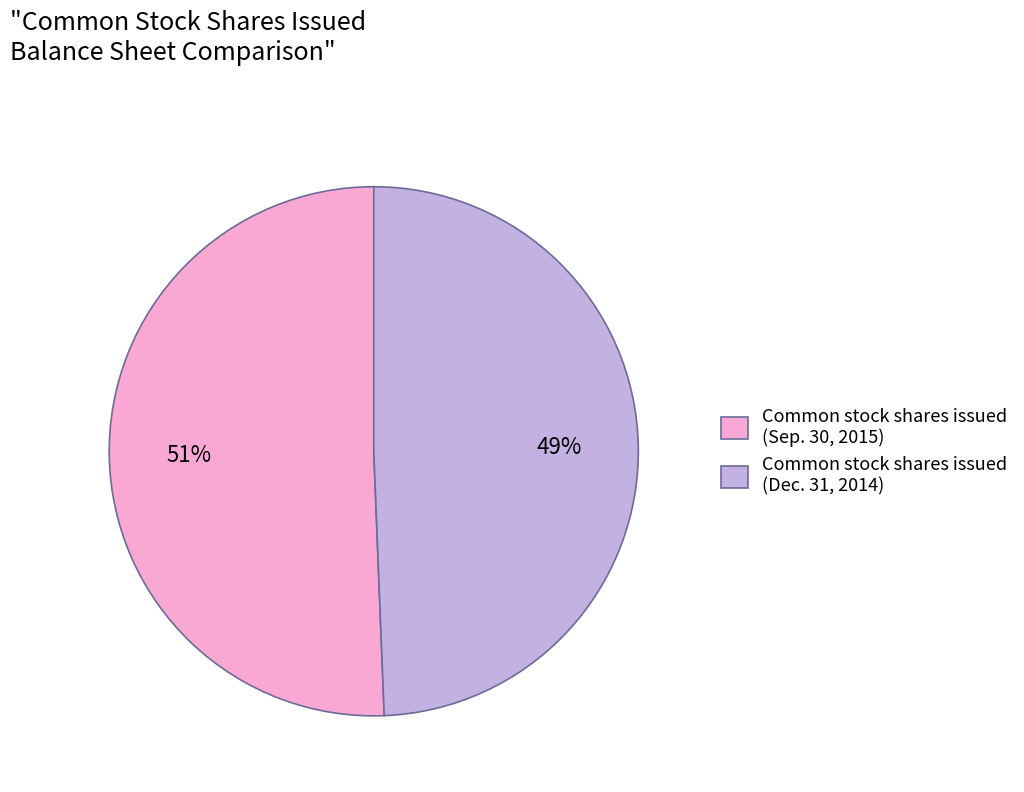

To the nearest percent, what is the combined percentage of Common stock shares issued (Dec. 31, 2014) and Common stock shares issued (Sep. 30, 2015)?

100%